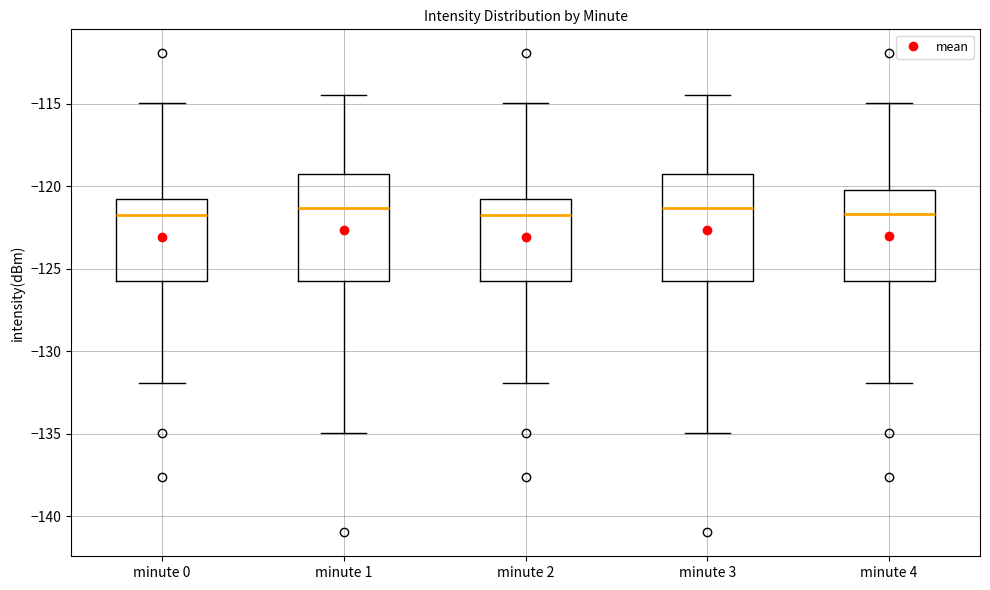

Reading left to right, transcribe this box plot: for each box, give where its median line is, the range the box spans, and where its two whiskers end, as read against the y-axis. The values are not printed on the chart, so give them approximately, as read against the axis.

minute 0: median -122.0, box -125.5 to -121.0, whiskers -132.0 to -115.0
minute 1: median -121.5, box -125.5 to -119.5, whiskers -135.0 to -114.5
minute 2: median -122.0, box -125.5 to -121.0, whiskers -132.0 to -115.0
minute 3: median -121.5, box -125.5 to -119.5, whiskers -135.0 to -114.5
minute 4: median -121.5, box -125.5 to -120.0, whiskers -132.0 to -115.0